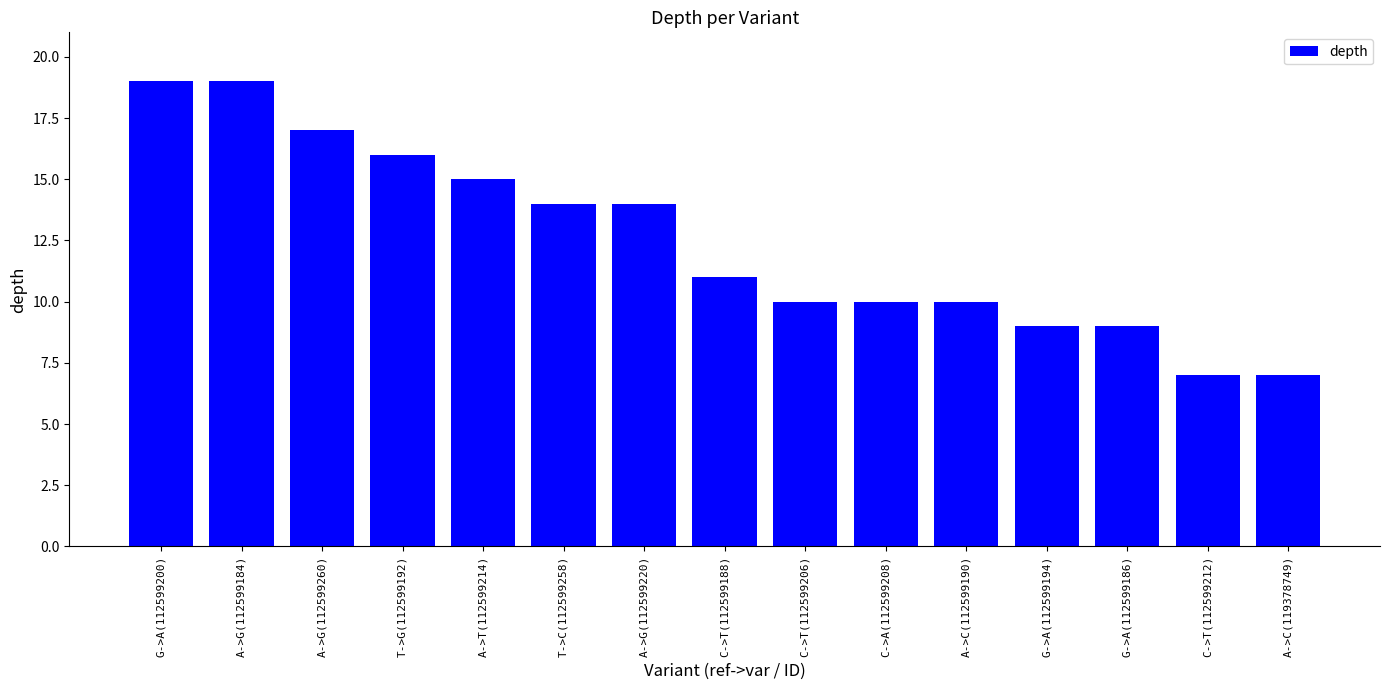

What is the value of the 3rd bar from the left?

17